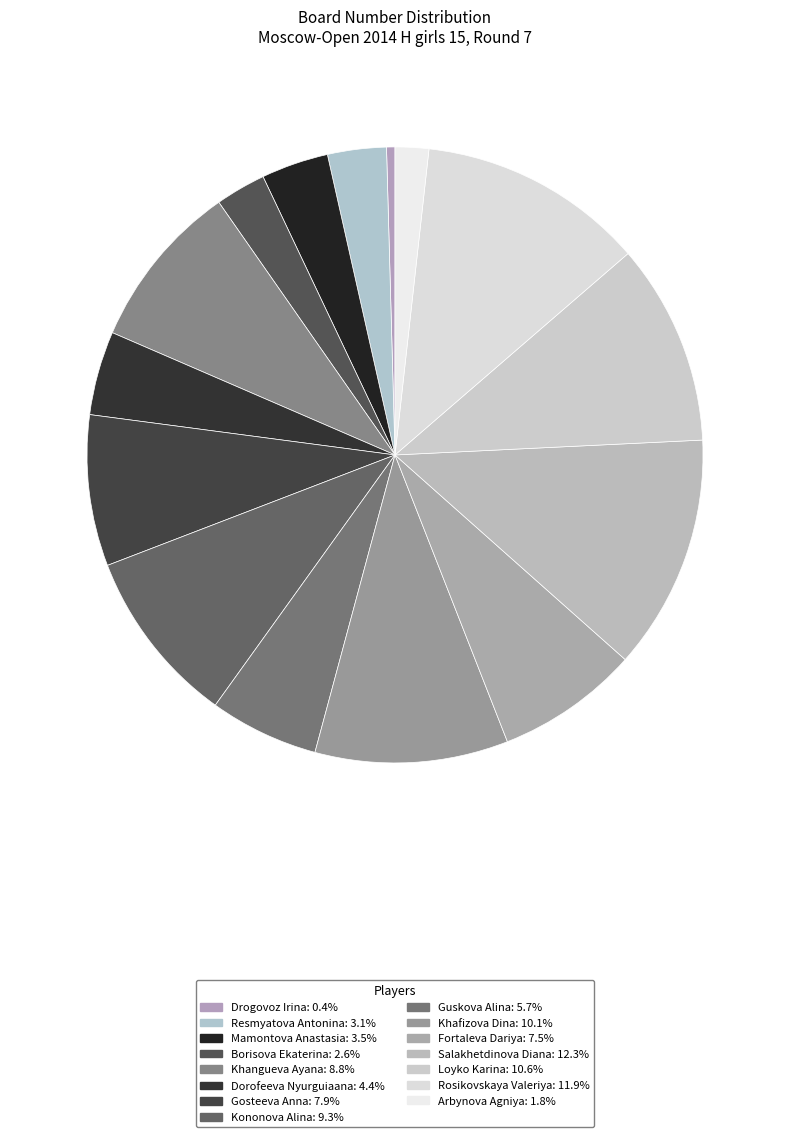

To the nearest percent, what is the difference between the Khangueva Ayana and Guskova Alina slice percentages?

3%